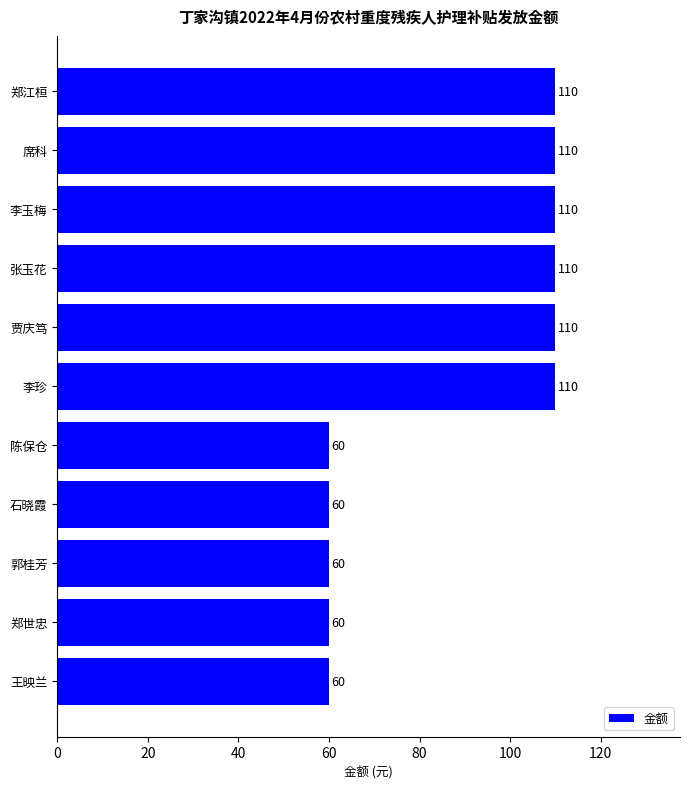

What is the value of the 11th bar from the top?

60